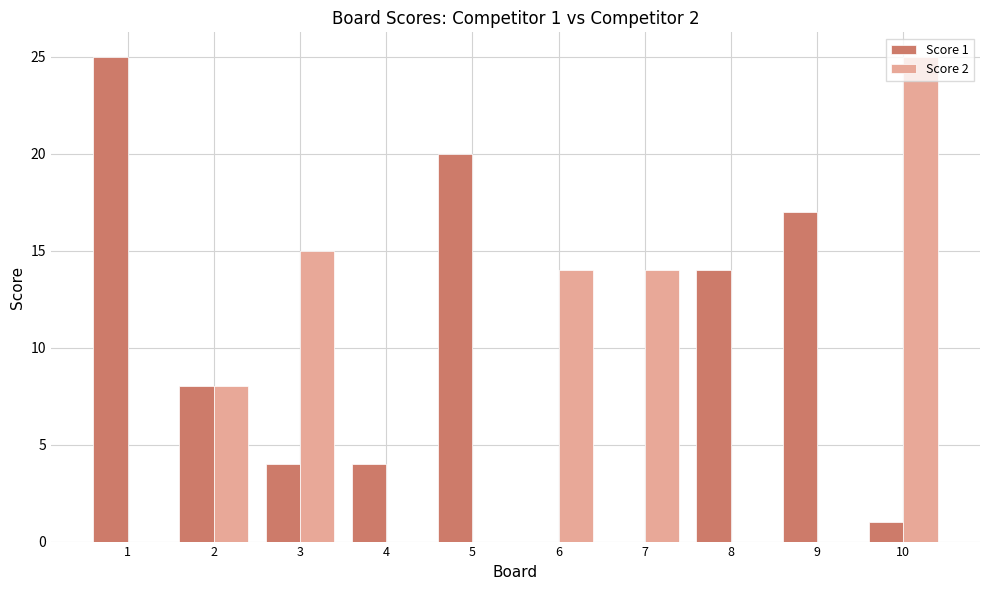

Which series changed the most between 8 and 9?

Score 1